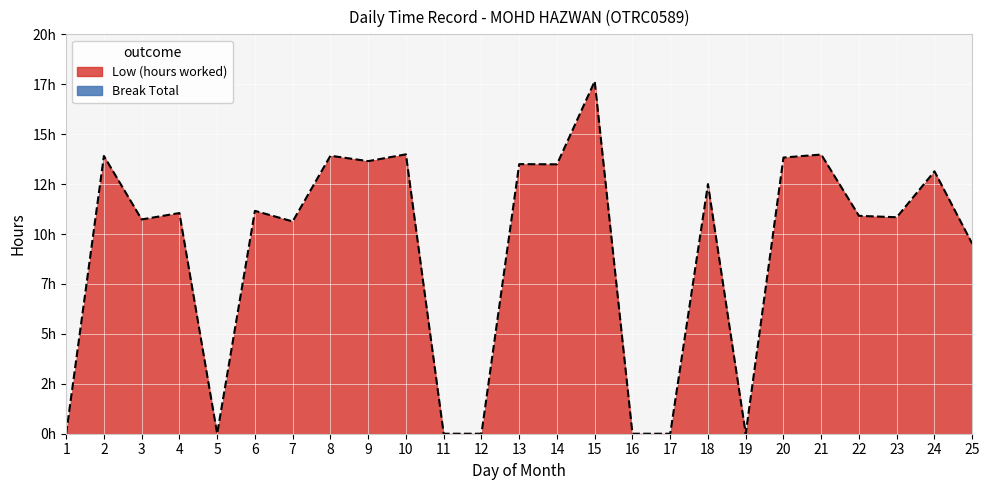

Does the chart display data point markers on the line(s)?

No